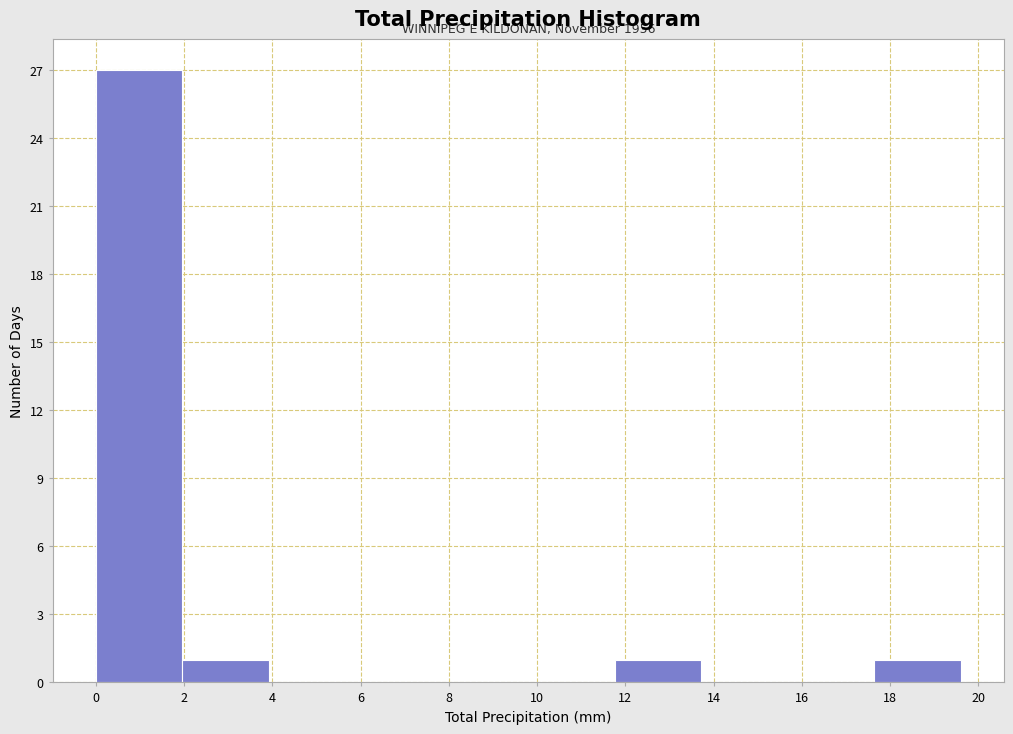

Which range on the x-axis has the tallest bar?

0.00 to 1.96